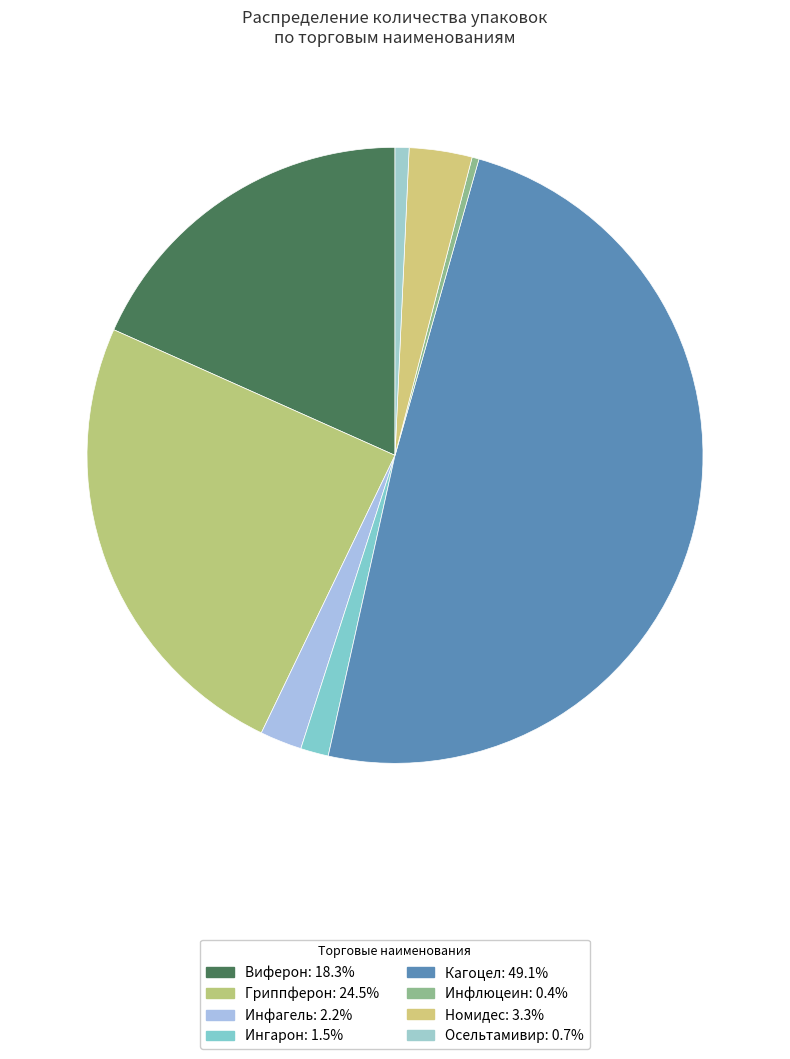

Which category has the smallest portion of the pie?

Инфлюцеин